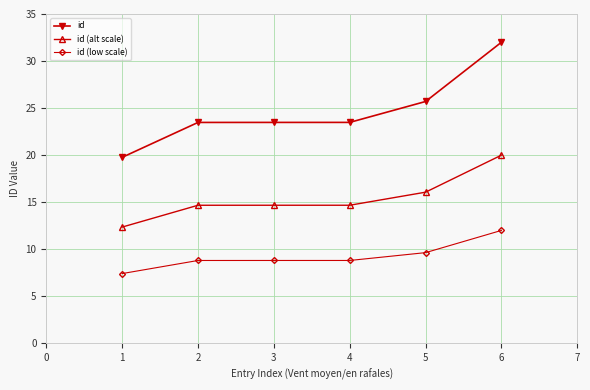

Which series changed the most between 1 and 5?

id